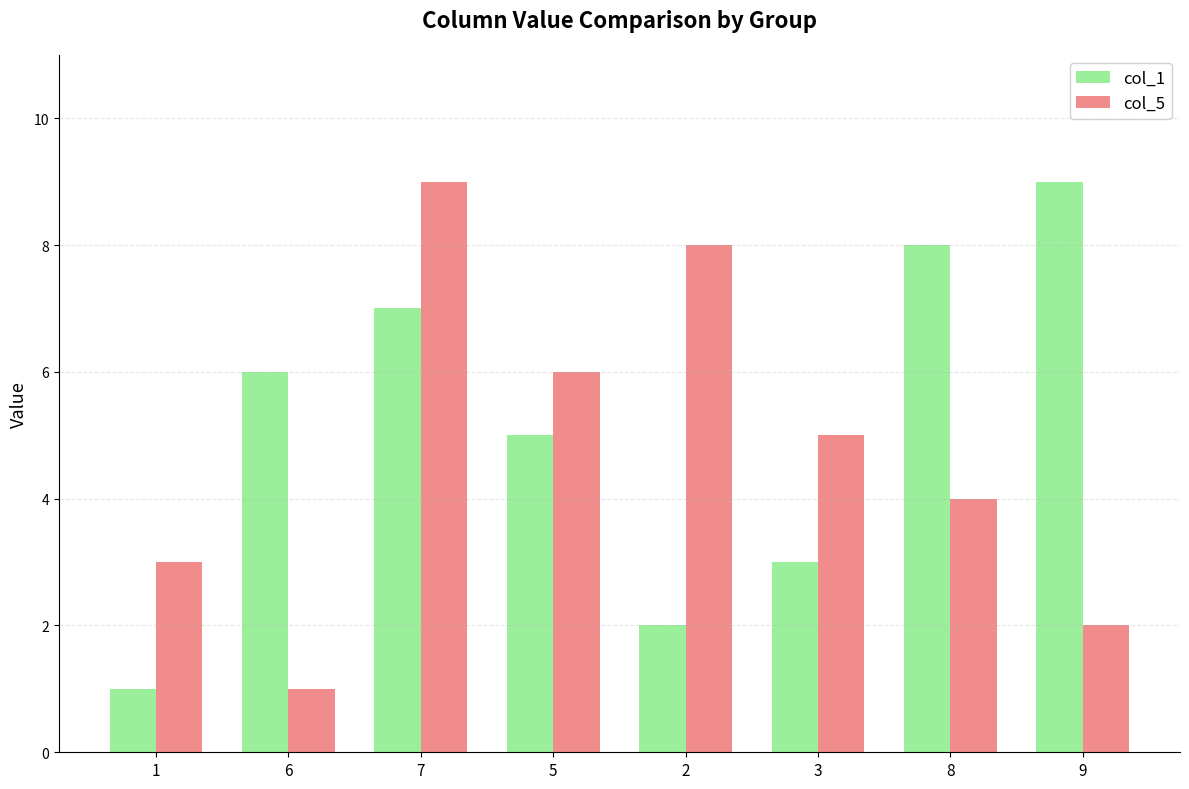

What is the approximate value of col_5 at 3?

5